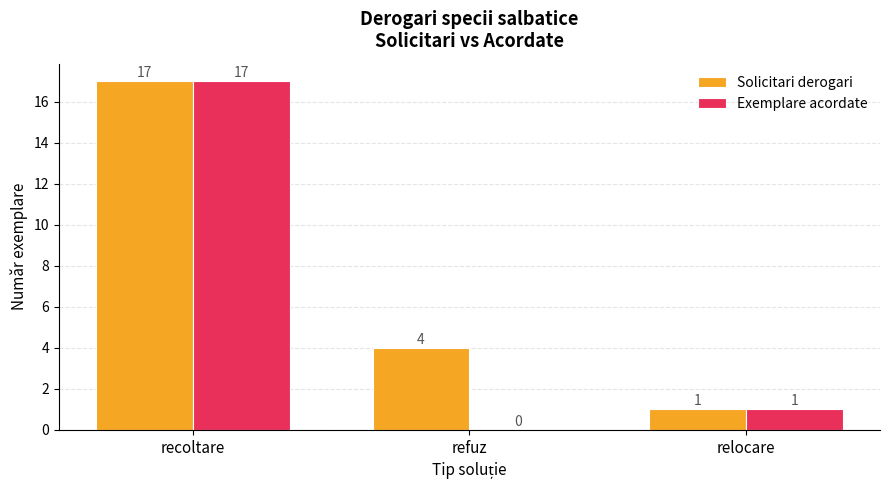

At which category does the chart reach its peak across all series?

recoltare